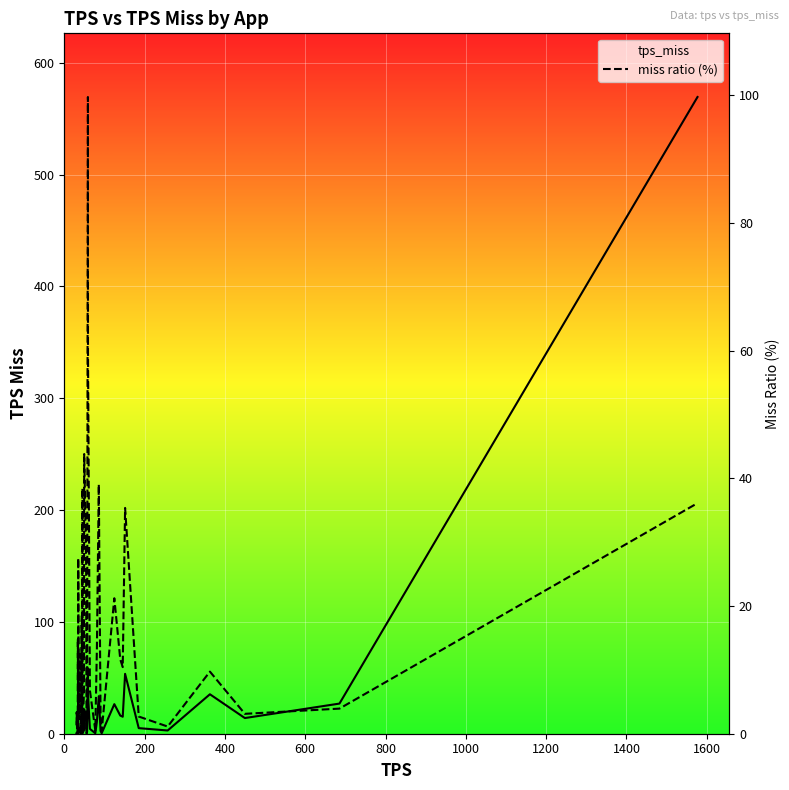

Between which two adjacent categories do tps_miss and miss ratio (%) first intersect?

29 and 30